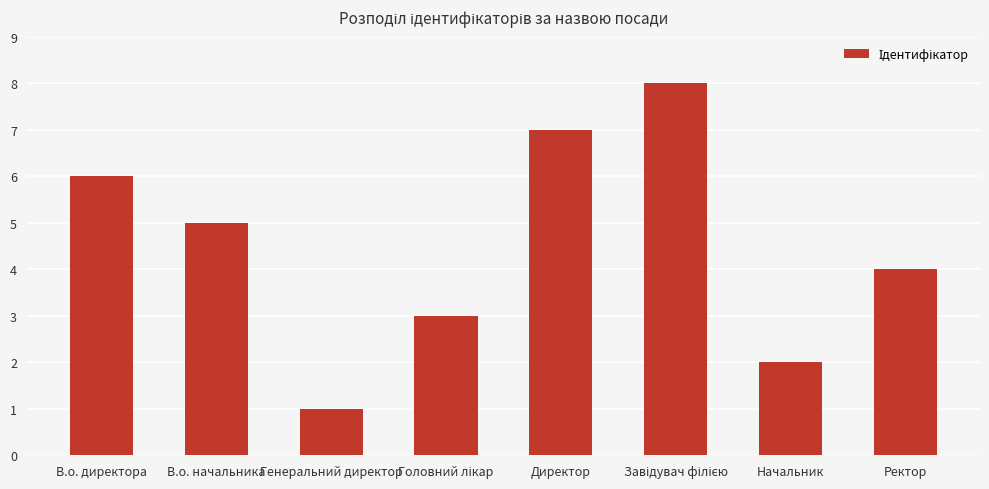

What is the label of the 7th bar from the left?

Начальник